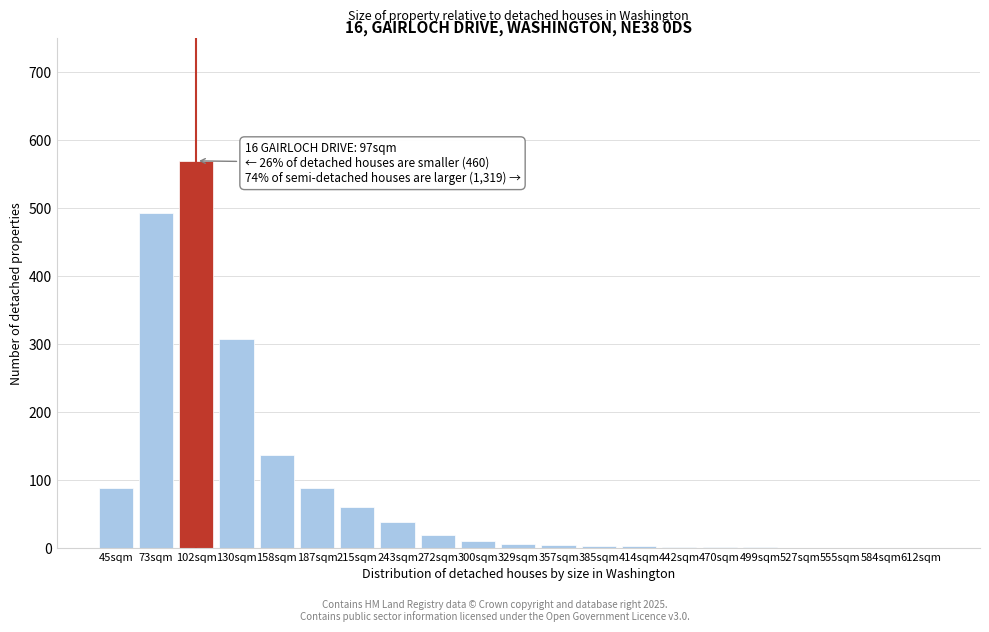

Which label corresponds to the largest value in the chart?

102sqm